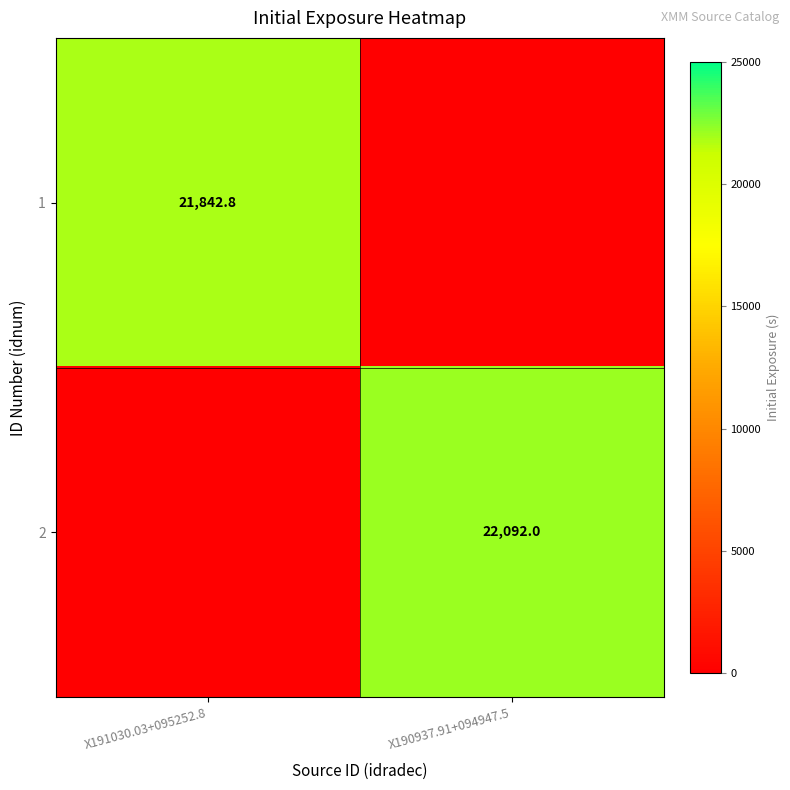

True or false: 2 has a value of 22092.0 at X190937.91+094947.5.

True